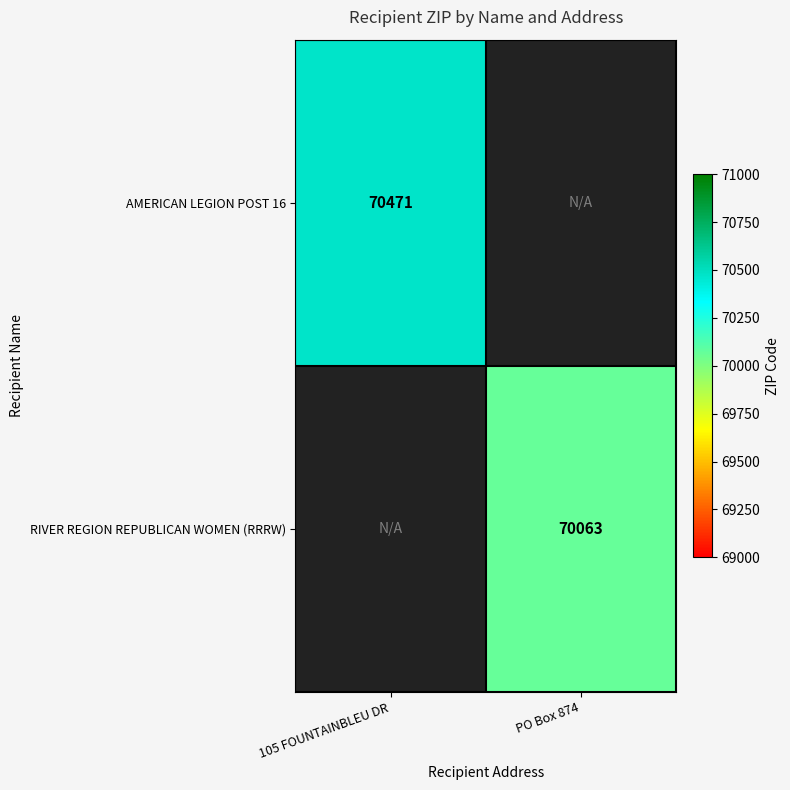

Is the value of AMERICAN LEGION POST 16 at 105 FOUNTAINBLEU DR greater than the value of RIVER REGION REPUBLICAN WOMEN (RRRW) at PO Box 874?

Yes